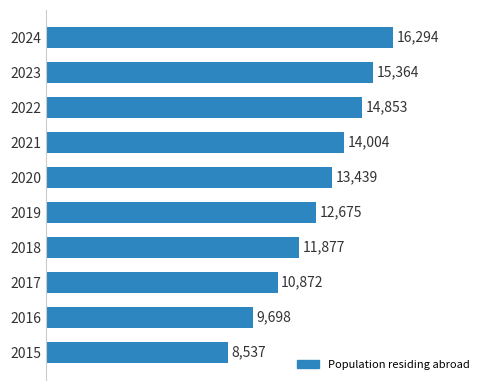

Count the number of categories in the chart.

10